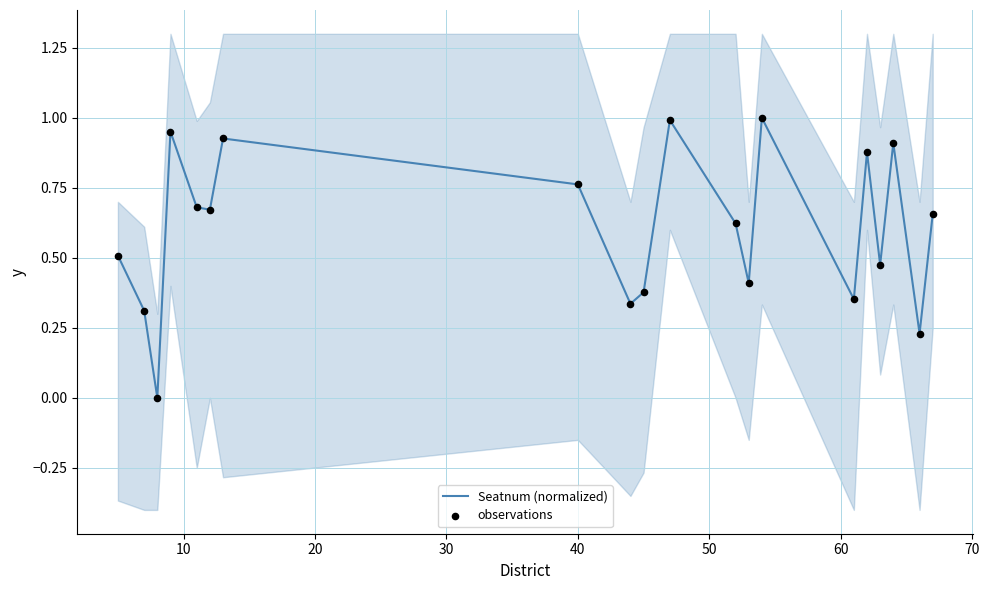

At how many categories does at least one series exceed 0?

19